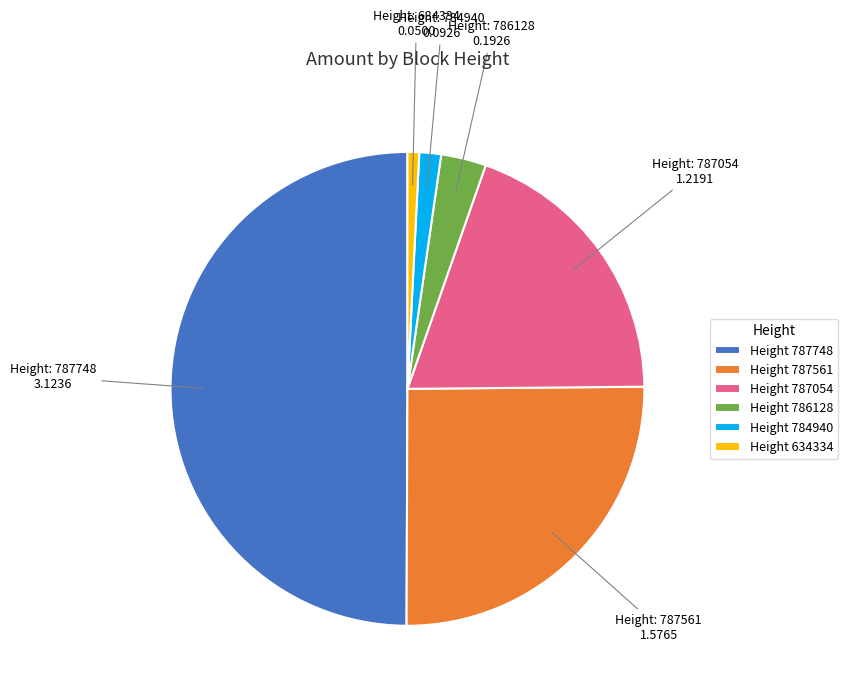

Rank the categories by value from lowest to highest.

Height 634334, Height 784940, Height 786128, Height 787054, Height 787561, Height 787748